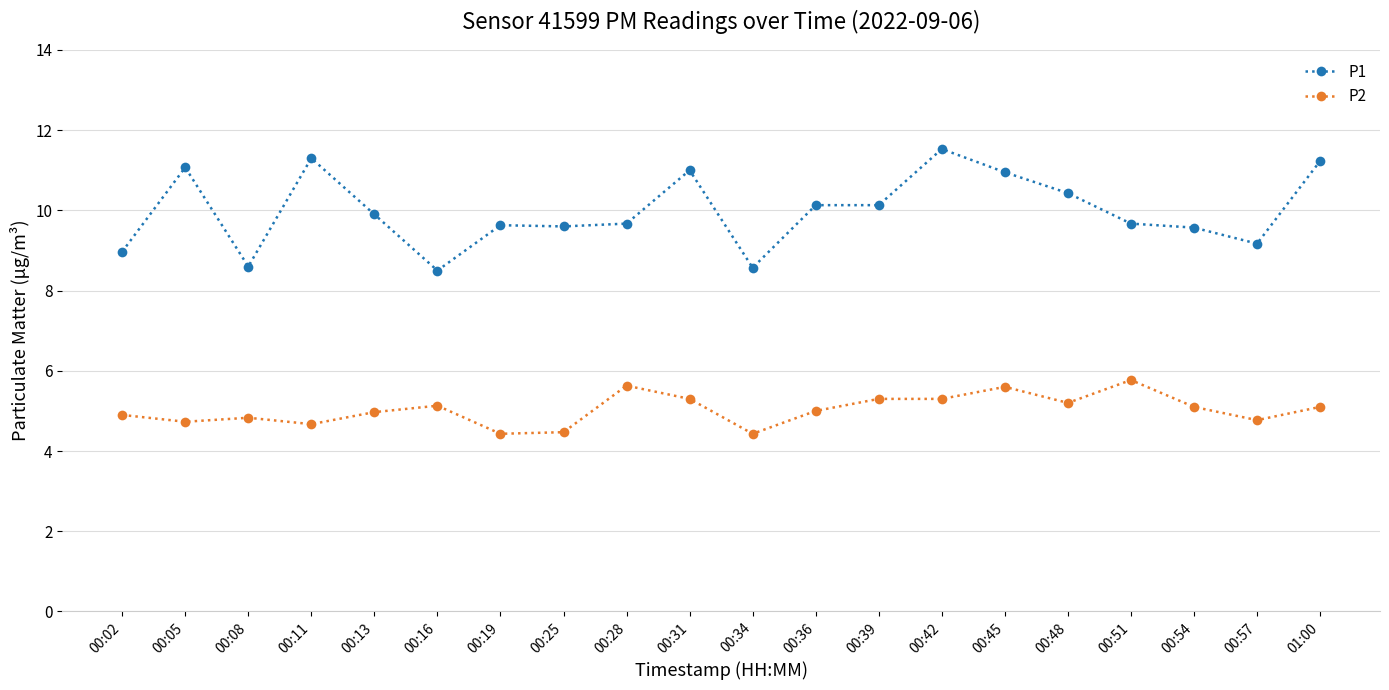

True or false: P2 and P1 intersect in this chart.

False